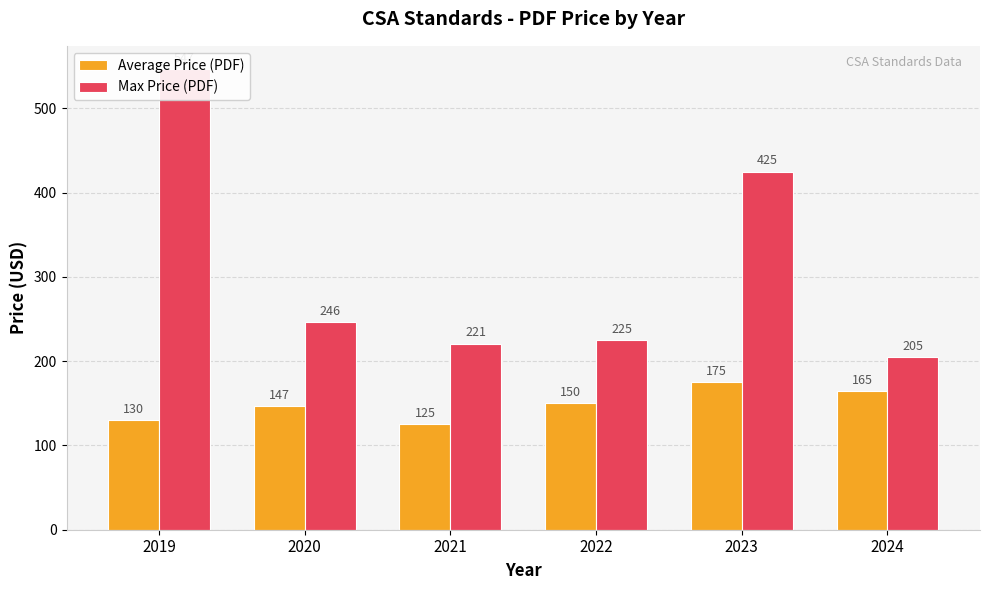

At which label does Average Price (PDF) reach its minimum?

2021